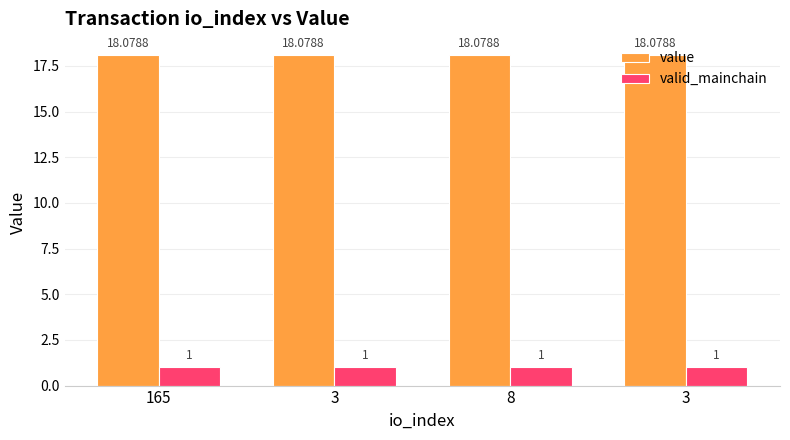

What is the maximum value for valid_mainchain?

1.0